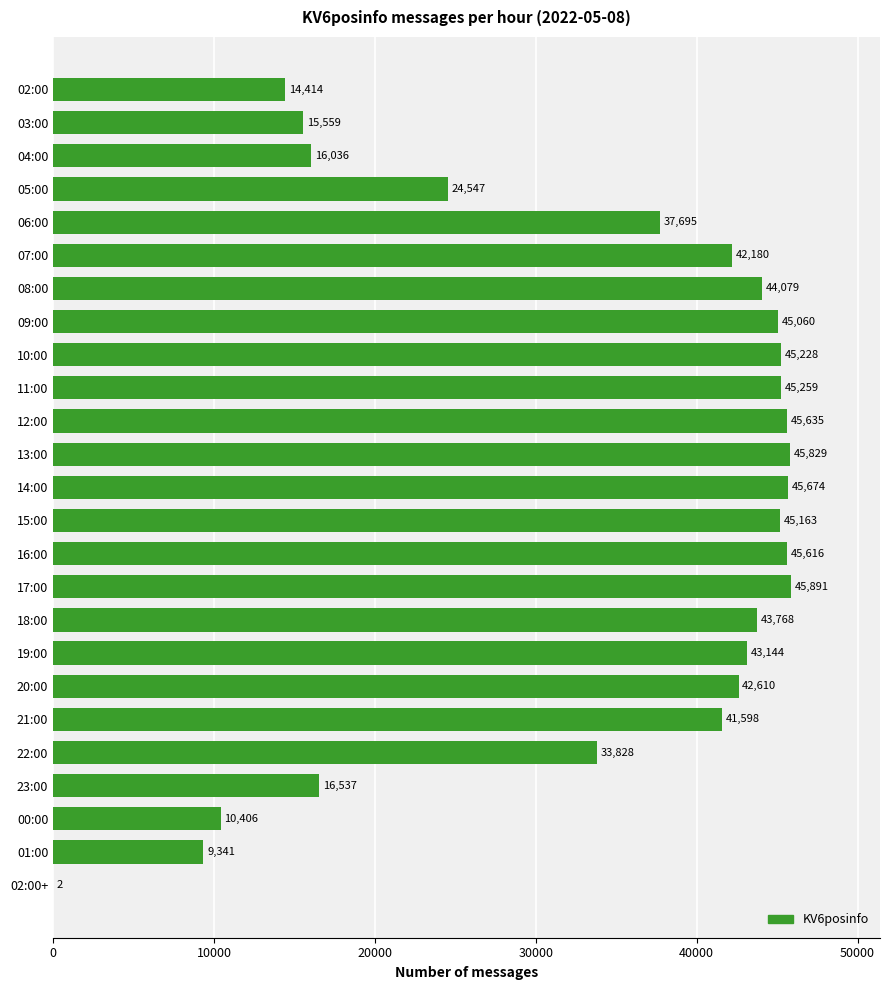

The chart shows a value of 15559 at 03:00. True or false?

True